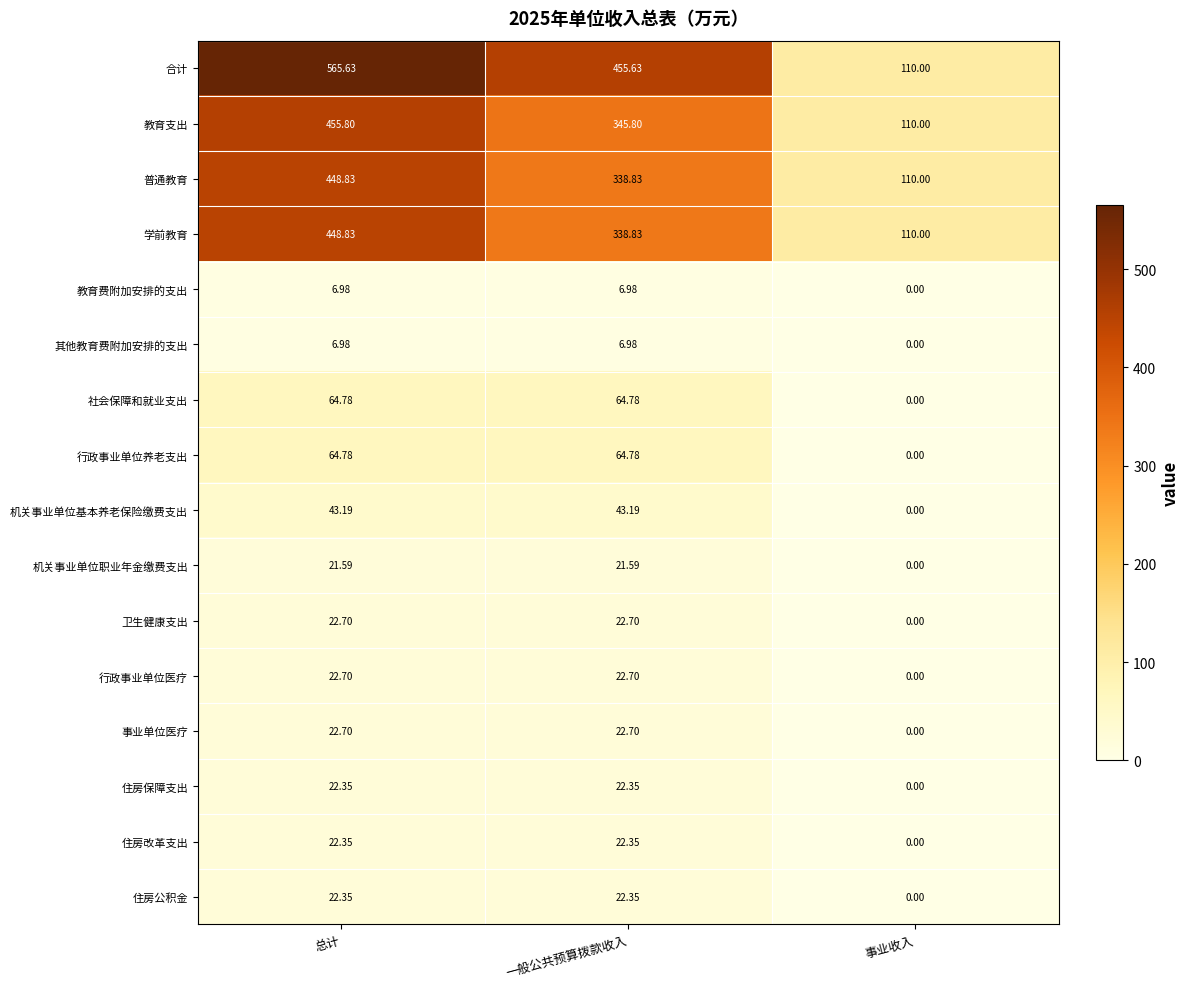

Where does the 教育支出 series first go above 345?

总计